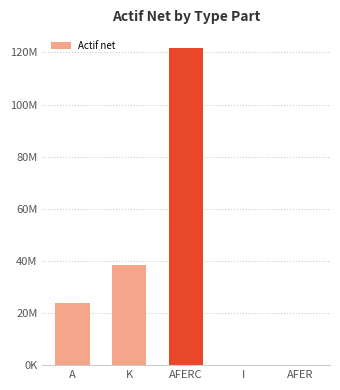

What is the average value?

36810640.0